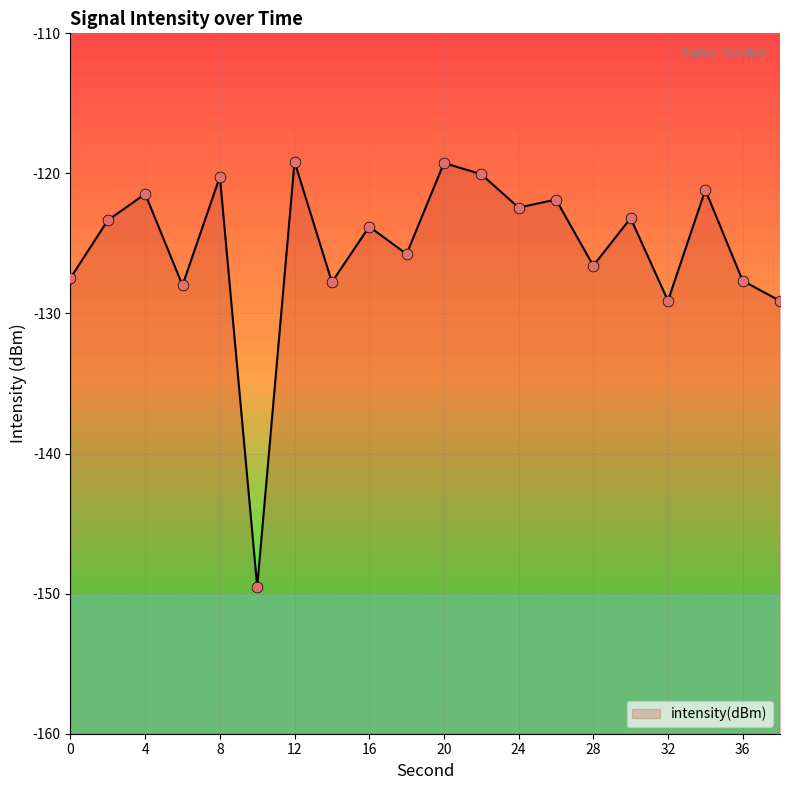

What is the change in value from 0 to 20?

+8.2